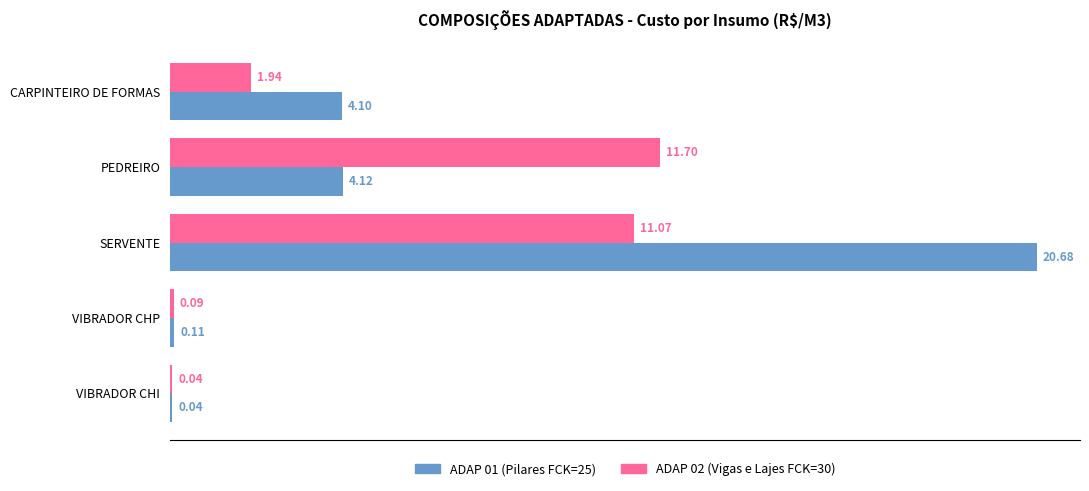

At which category is the sum across all series the highest?

SERVENTE